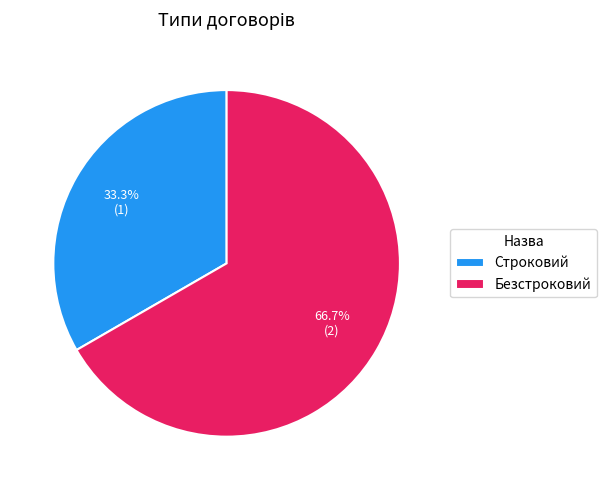

Rank the categories by value from highest to lowest.

Безстроковий, Строковий